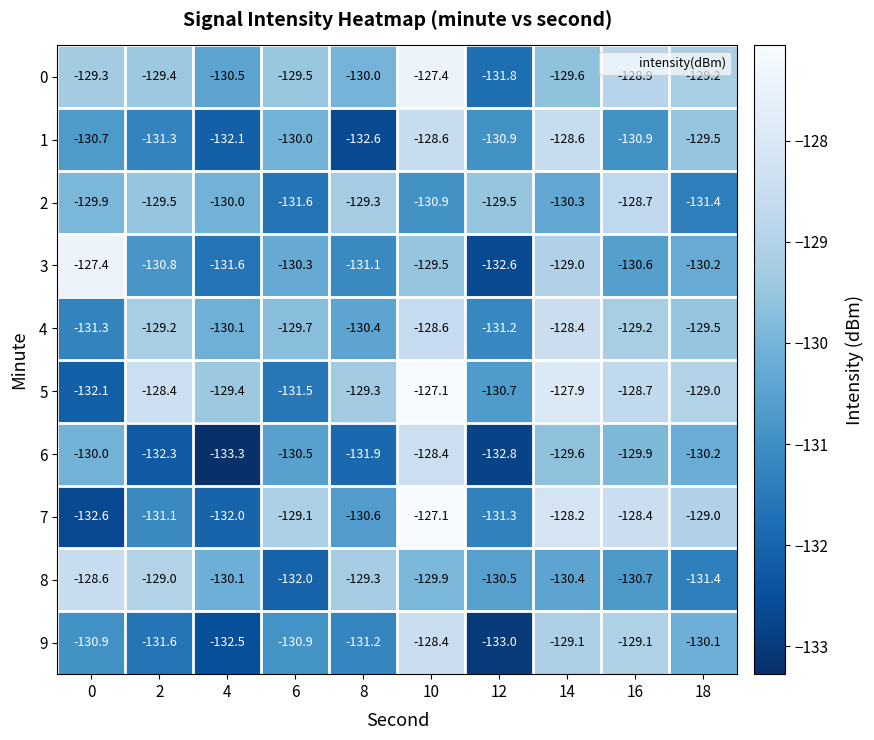

How many series are shown in this chart?

10